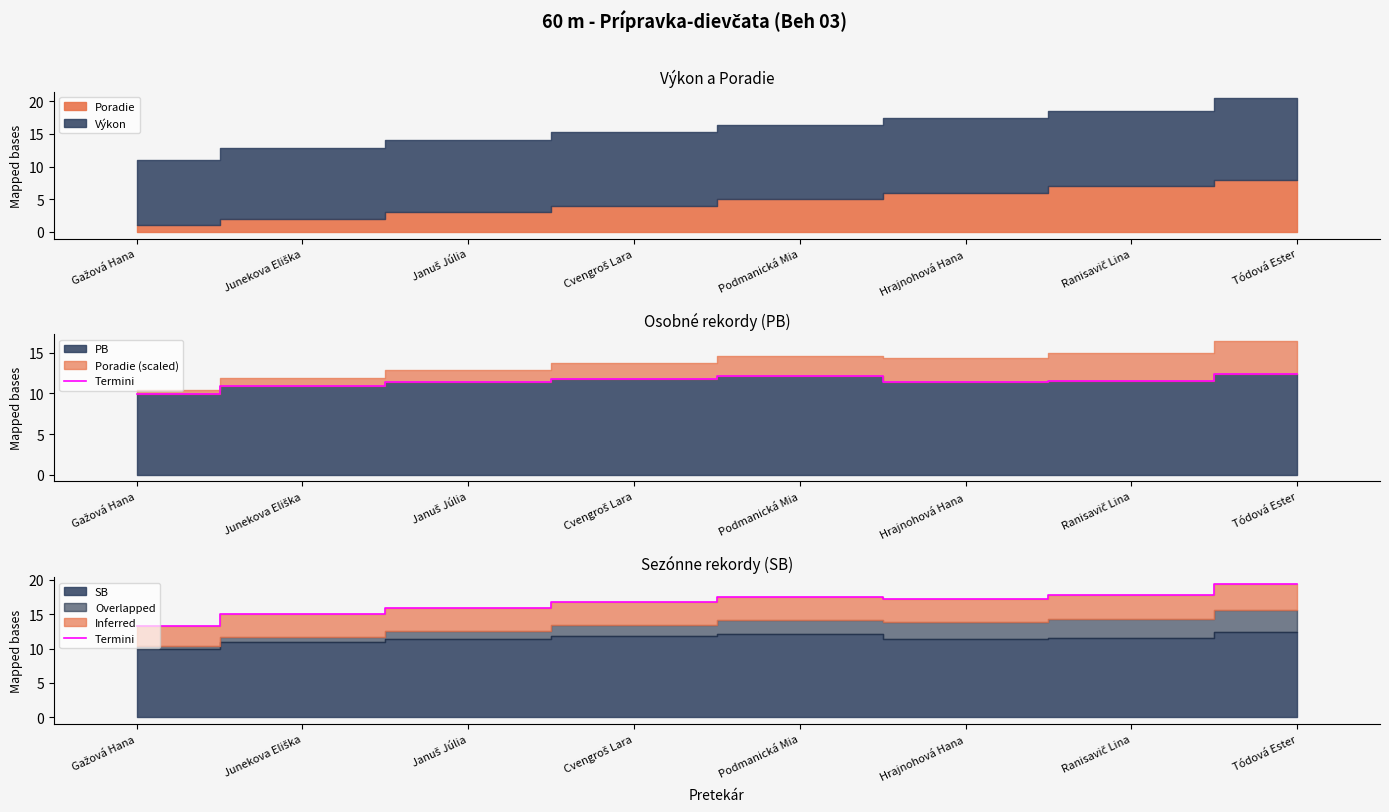

How many data points does each series have?

8